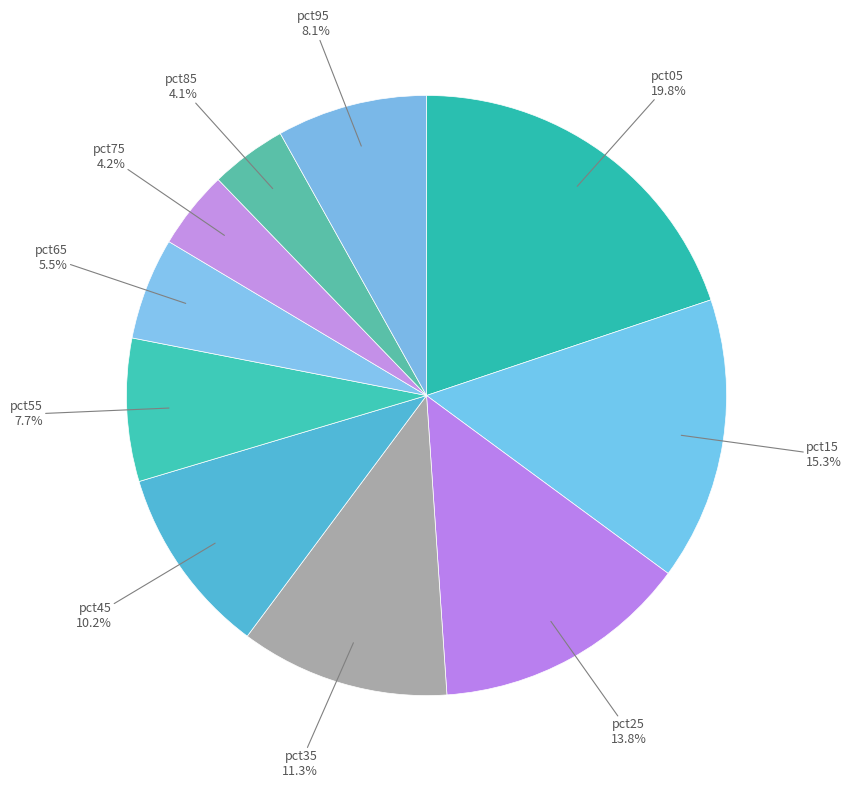

How many slices are in this pie chart?

10